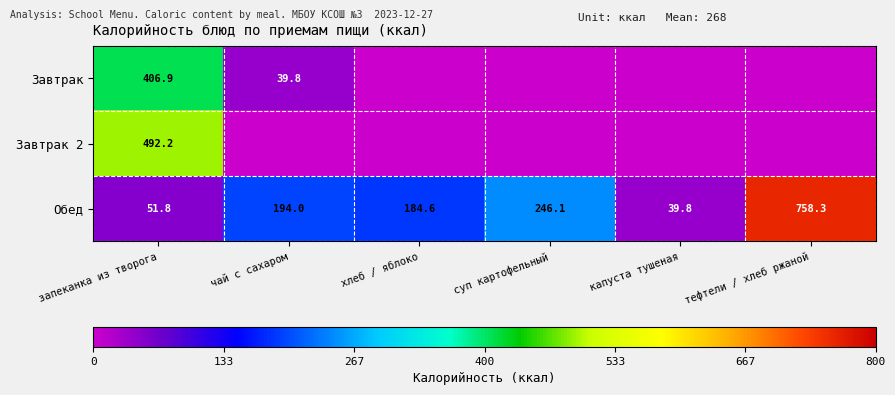

At which category is the sum across all series the highest?

запеканка из творога